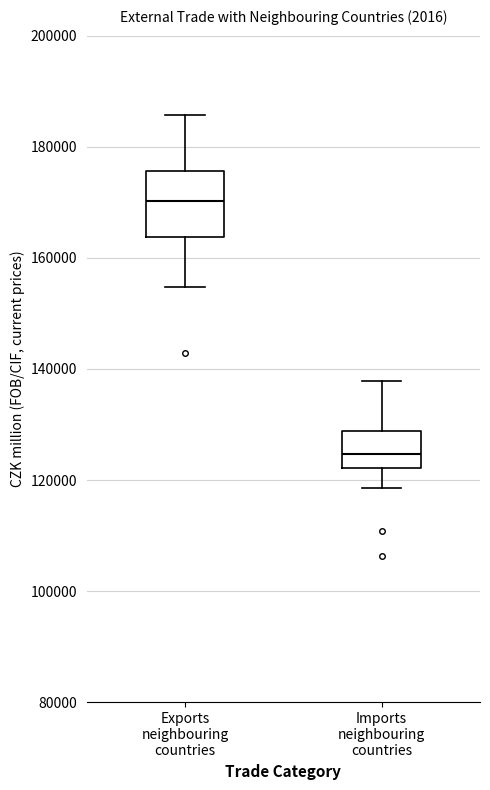

Reading left to right, transcribe this box plot: for each box, give where its median line is, the range the box spans, and where its two whiskers end, as read against the y-axis. The values are not printed on the chart, so give them approximately, as read against the axis.

Exports neighbouring countries: median 170000, box 164000 to 176000, whiskers 154000 to 186000
Imports neighbouring countries: median 124000, box 122000 to 128000, whiskers 118000 to 138000